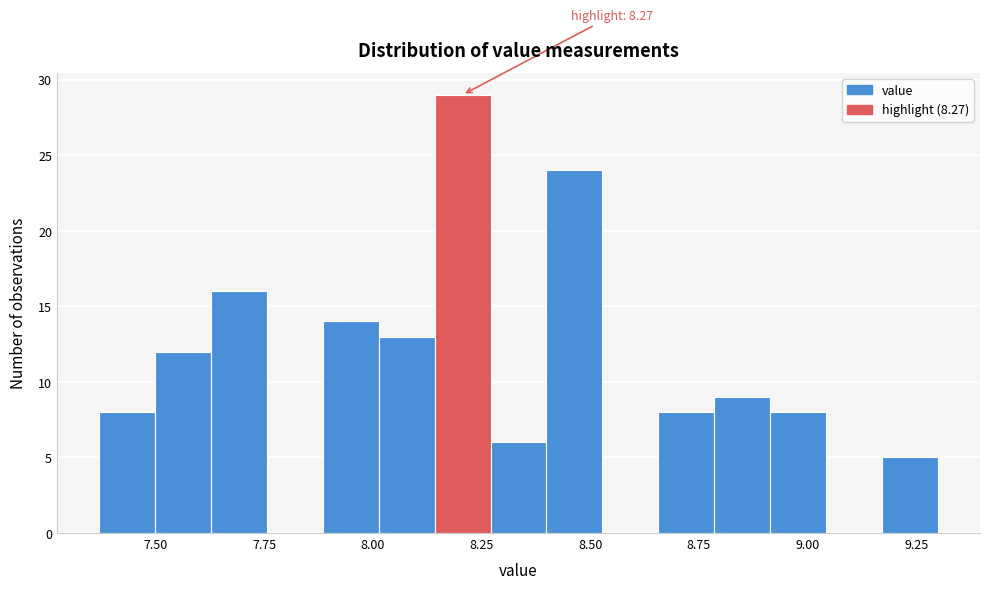

Around what value on the x-axis is the tallest bar? Give the approximate position of its centre, as read against the axis.

8.20